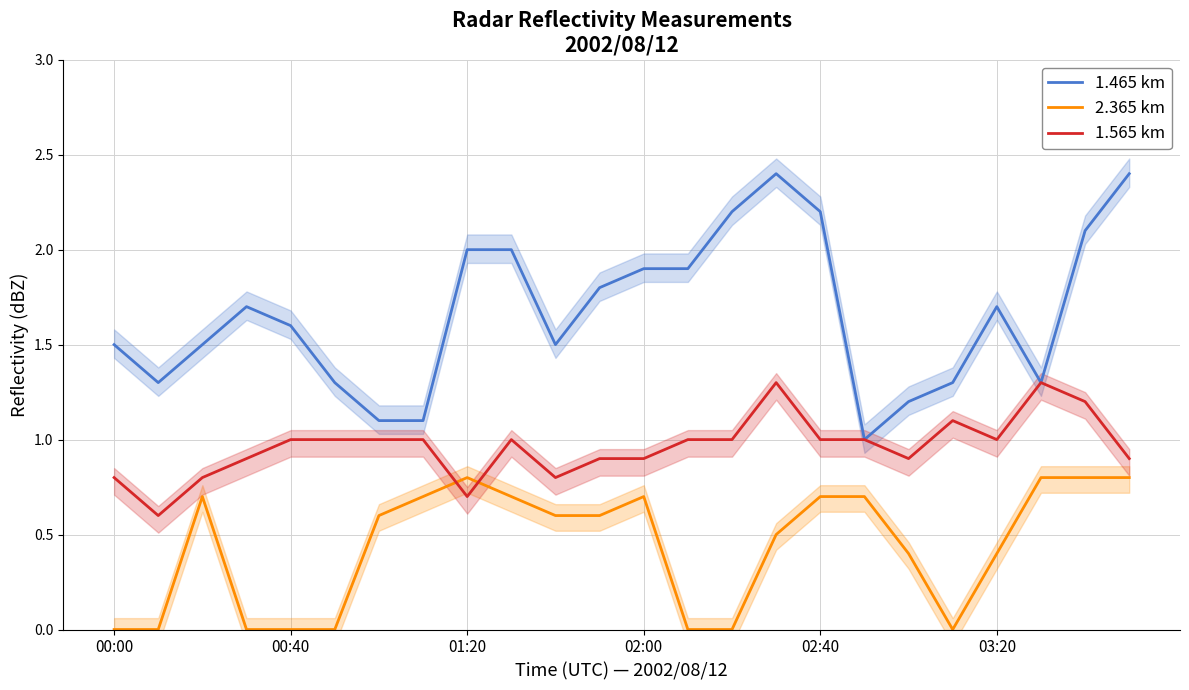

At which label does 1.565 km reach its peak?

15